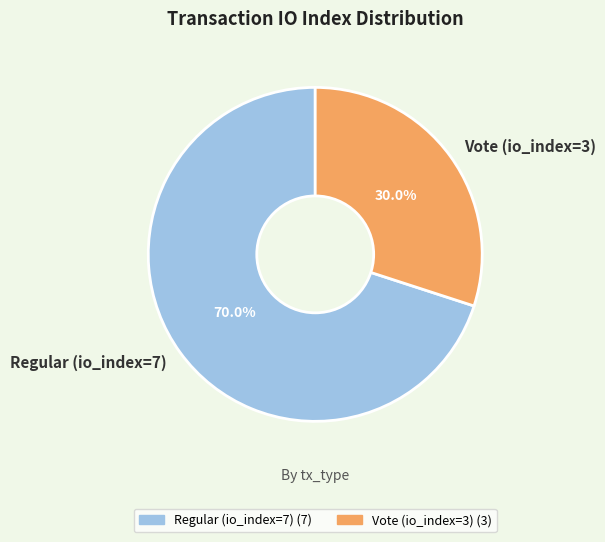

Does Regular (io_index=7) account for over 50% of the chart?

Yes